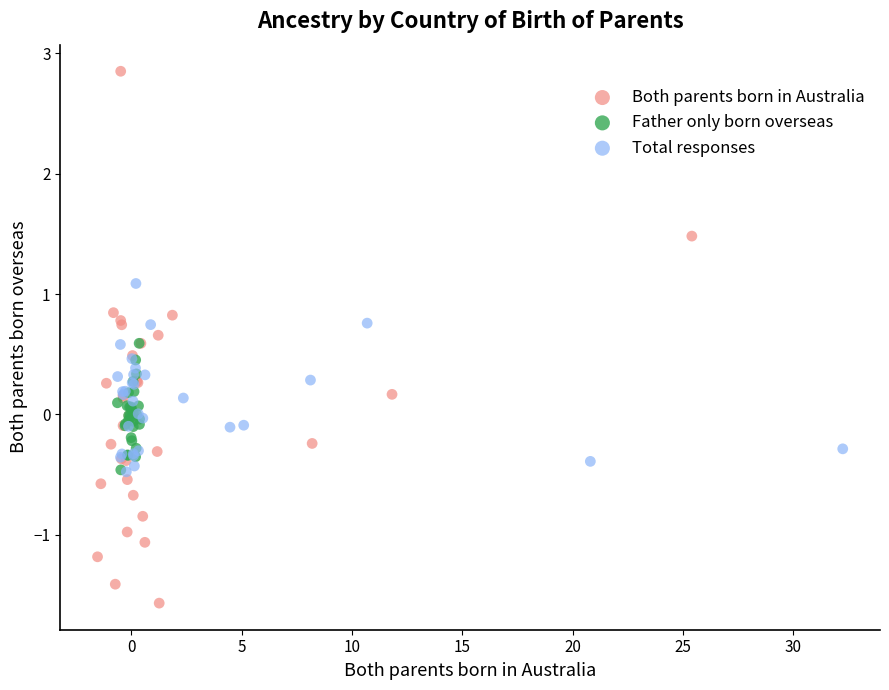

What are all the series names shown in the legend?

Both parents born in Australia, Father only born overseas, Total responses